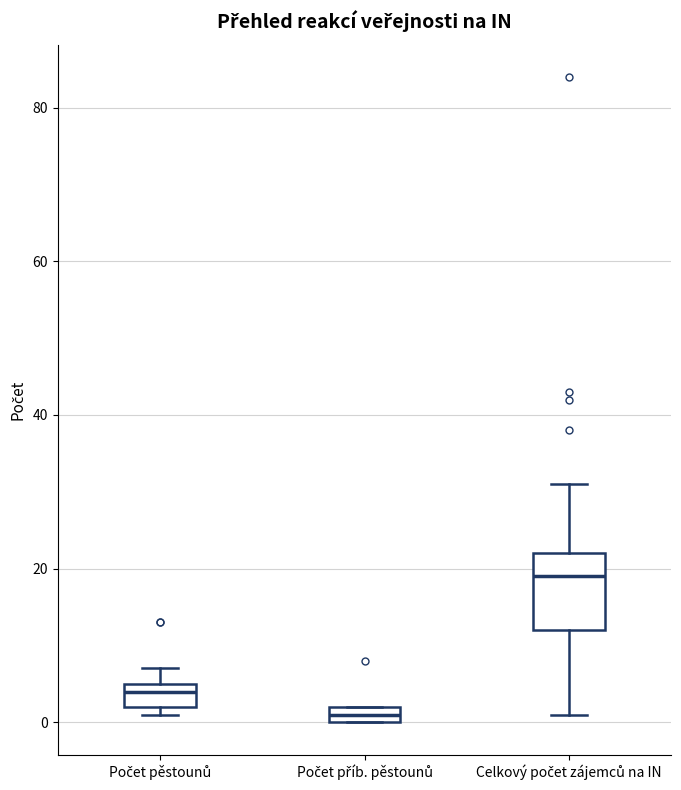

Which box is the tallest, from its lower edge to its upper edge?

Celkový počet zájemců na IN